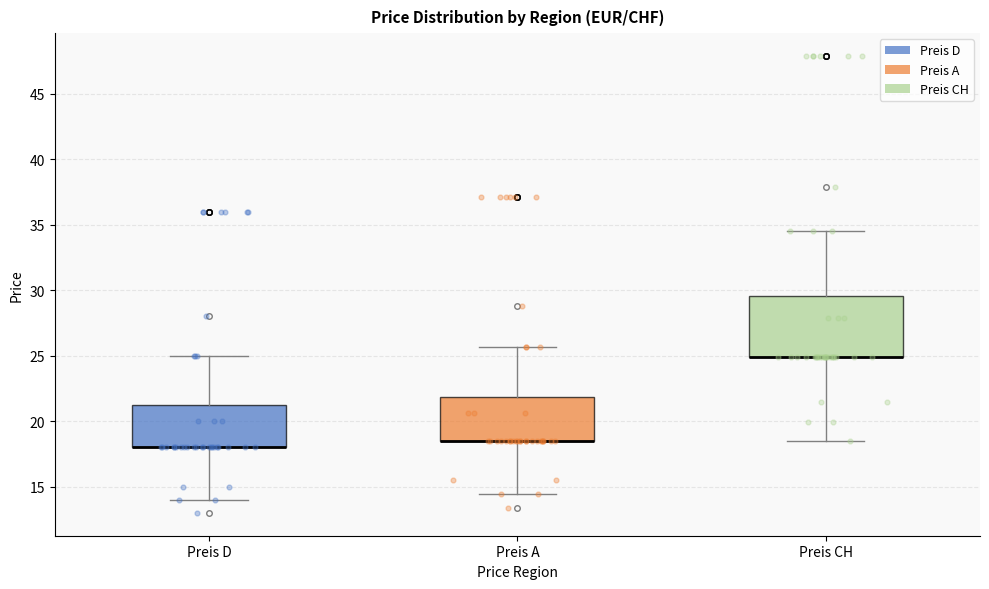

Comparing the boxes themselves (not the whiskers), which one is the tallest?

Preis CH